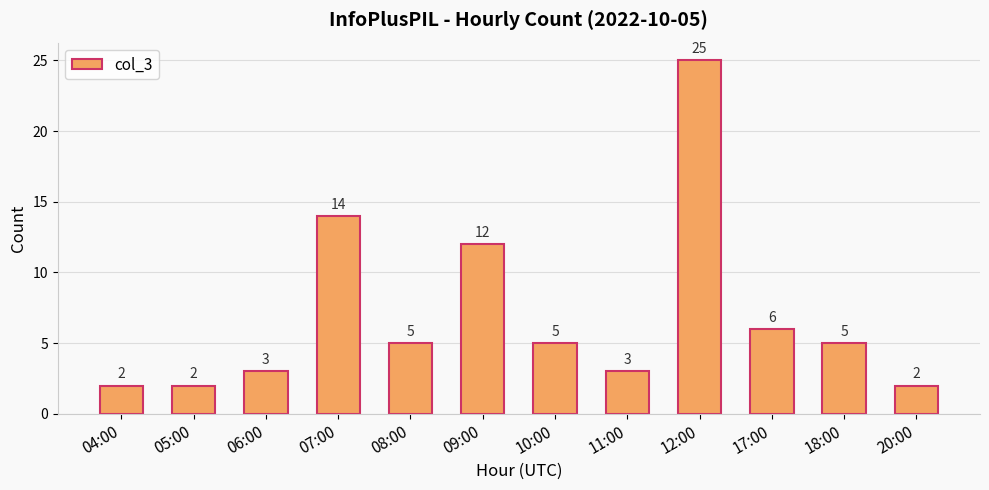

Reading left to right, transcribe all the data shown in this chart.

04:00=2	05:00=2	06:00=3	07:00=14	08:00=5	09:00=12	10:00=5	11:00=3	12:00=25	17:00=6	18:00=5	20:00=2